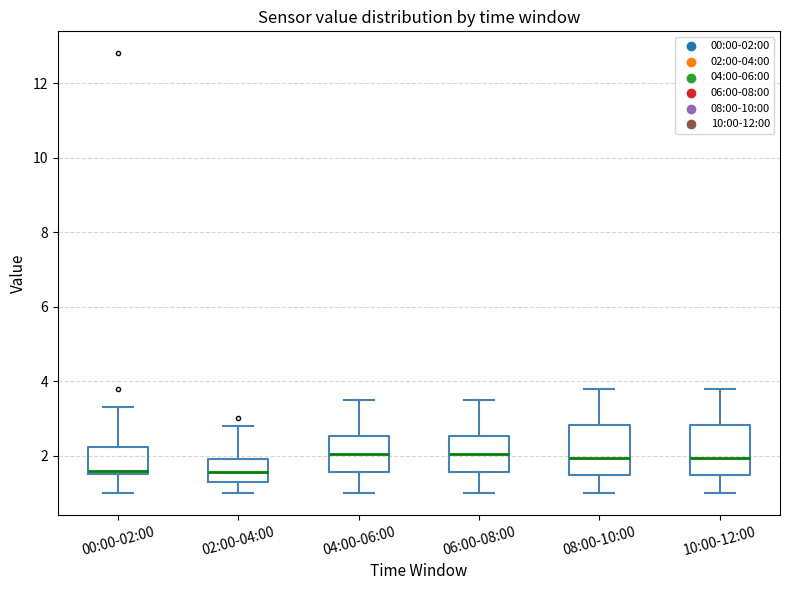

Where is the upper edge of the box for 10:00-12:00 on the y-axis? The values are not printed on the chart, so give them approximately, as read against the axis.

2.8